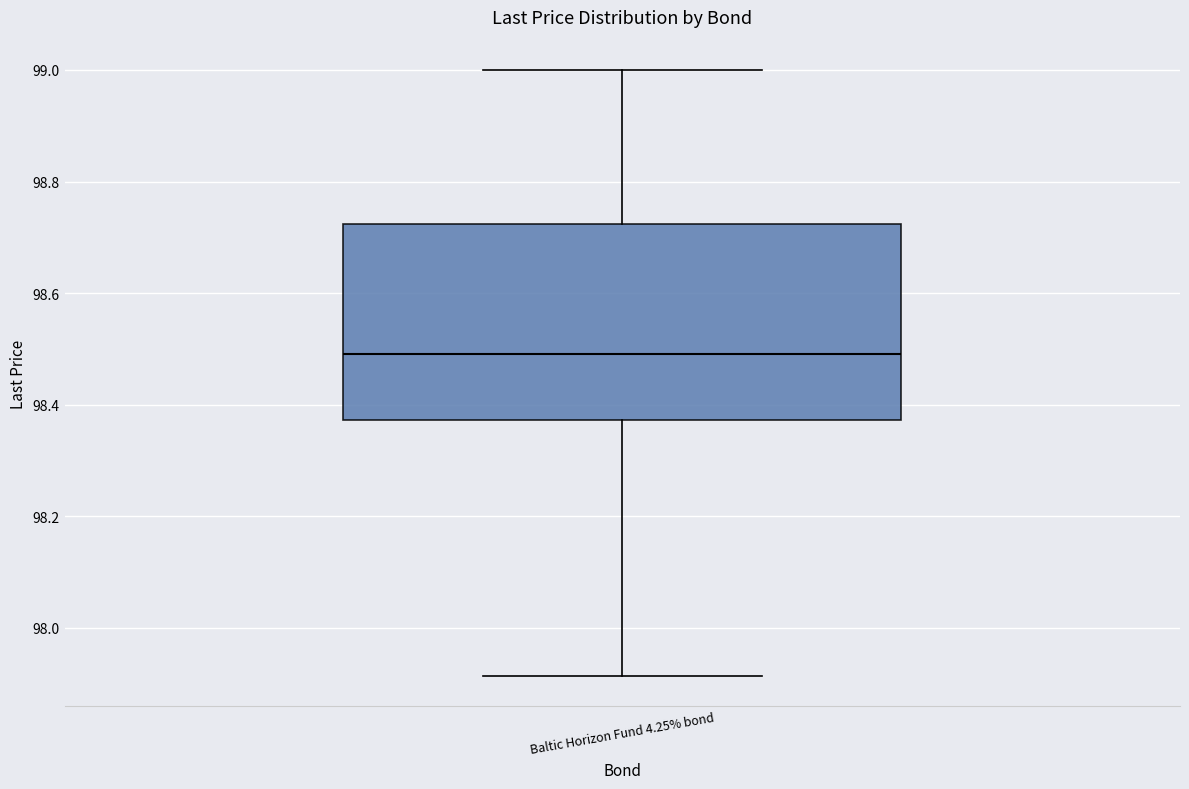

Where is the lower edge of the box for Baltic Horizon Fund 4.25% bond on the y-axis? The values are not printed on the chart, so give them approximately, as read against the axis.

98.38